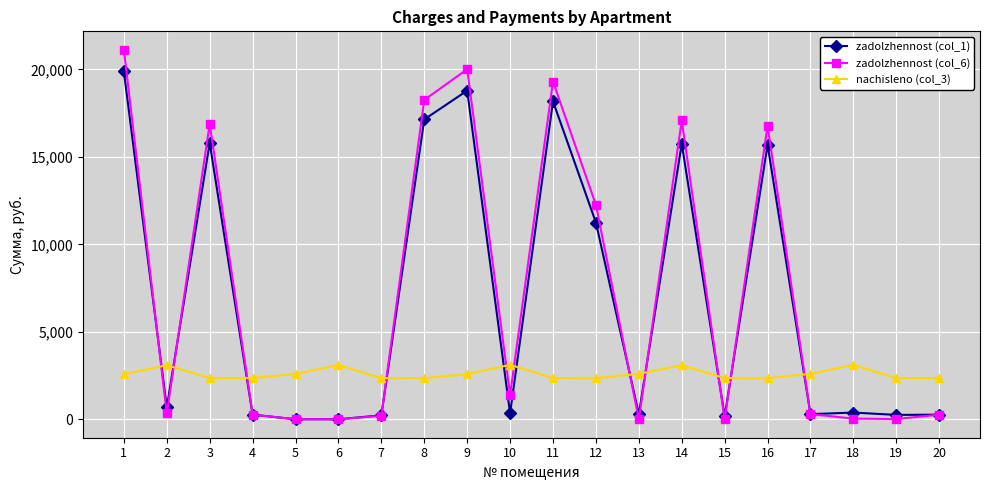

What is the highest value of the nachisleno (col_3) series?

3111.7